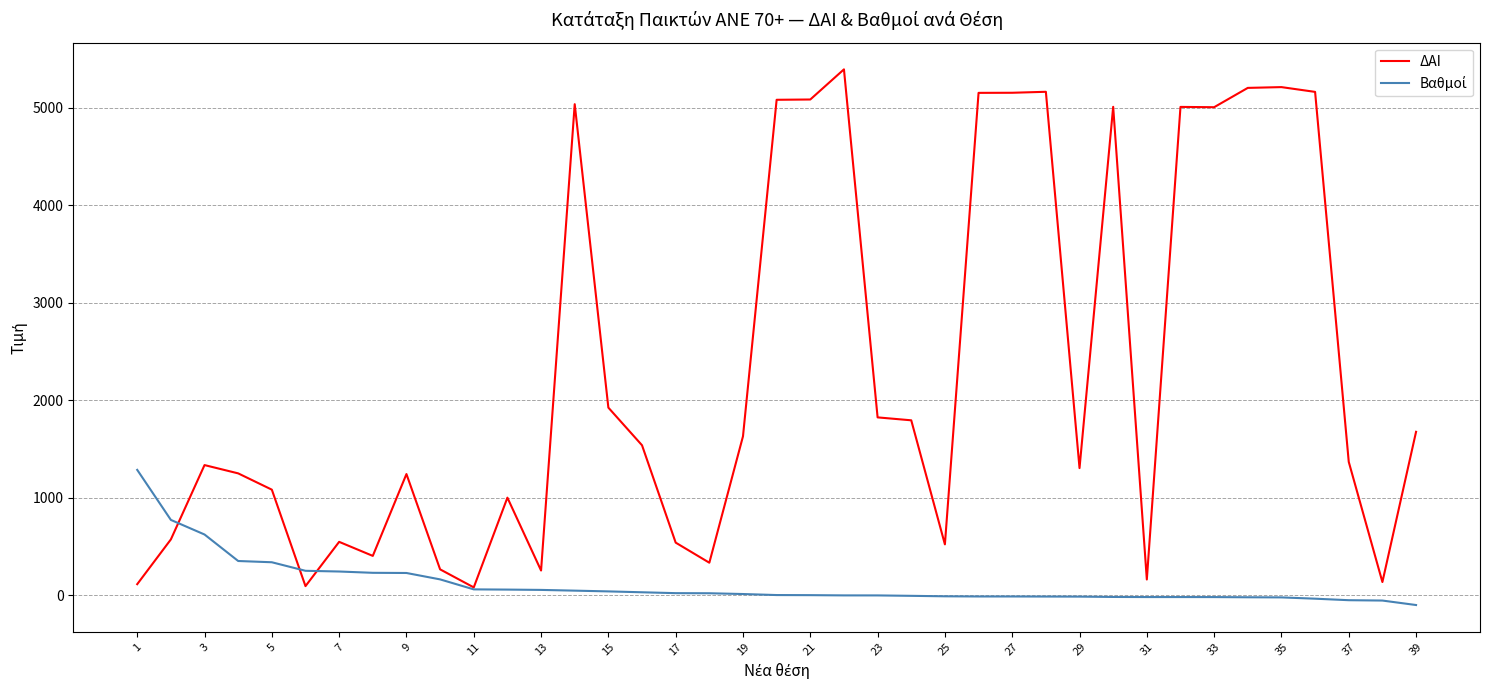

What is the maximum value for ΔΑΙ?

5392.0